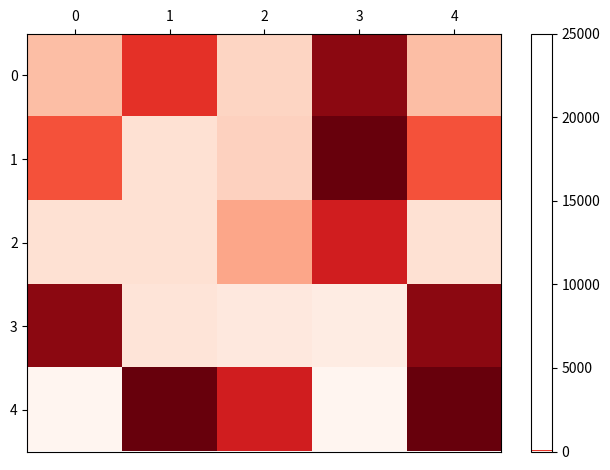

Reading left to right, extract all data points from this chart.

0: 0=22	1=61	2=15	3=85	4=22
1: 0=52	1=11	2=16	3=92	4=52
2: 0=11	1=11	2=29	3=67	4=11
3: 0=85	1=9	2=7	3=5	4=85
4: 0=0	1=92	2=67	3=0	4=92